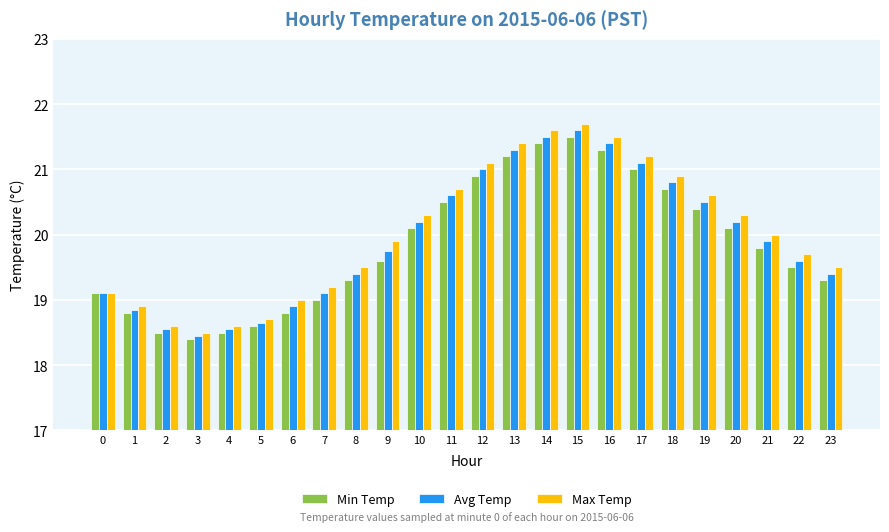

What are all the series names shown in the legend?

Min Temp, Avg Temp, Max Temp